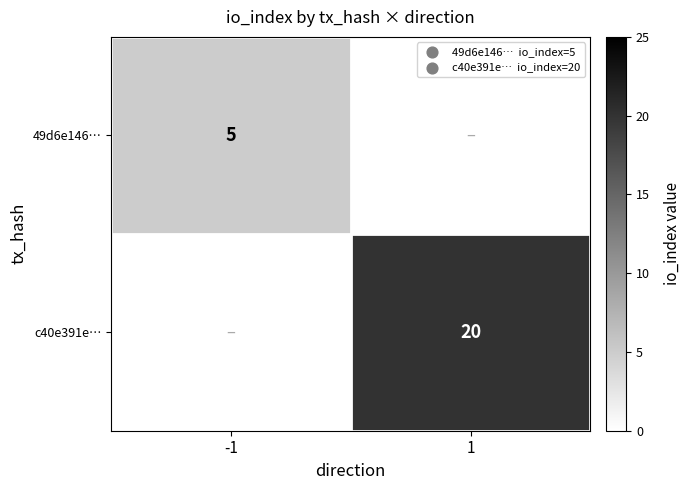

Is it true that 49d6e146… equals 3 at -1?

False